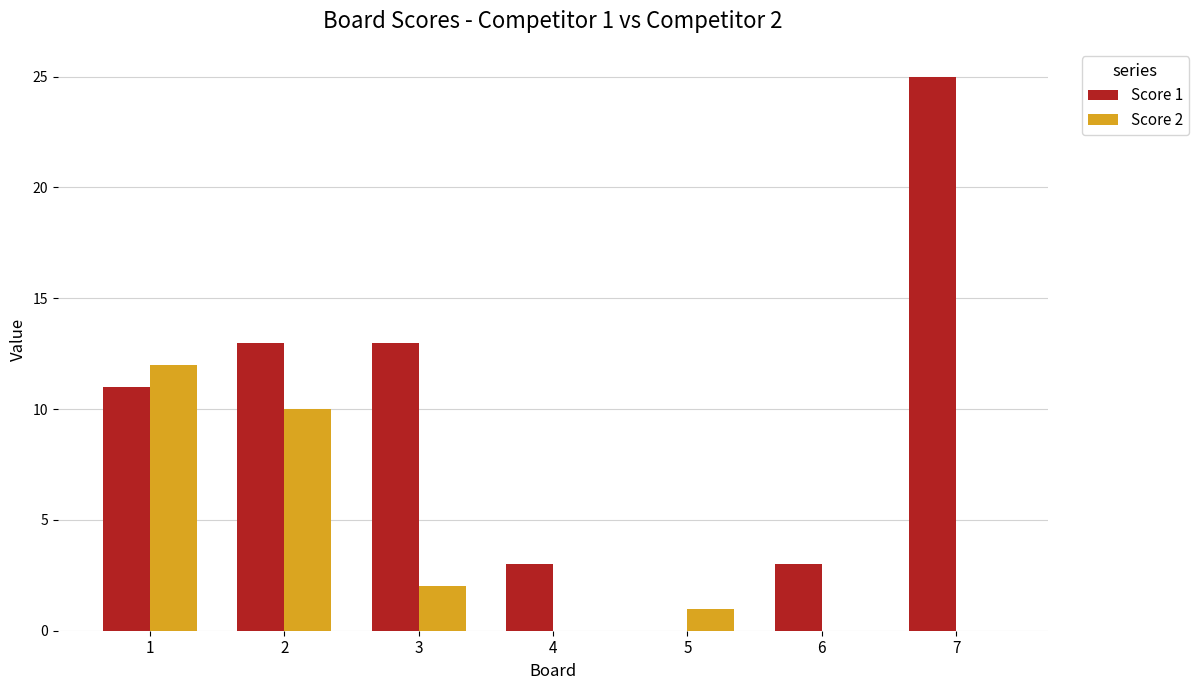

Which series changed the most between 1 and 6?

Score 2